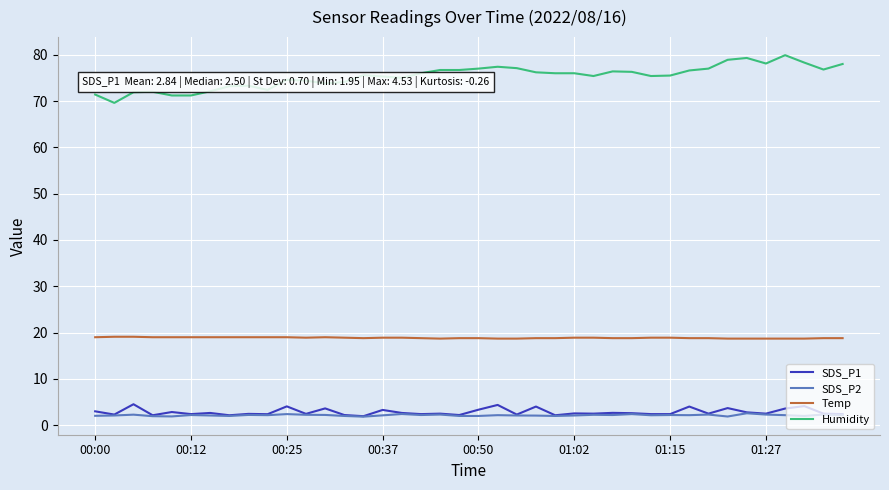

What is the maximum value for Humidity?

79.9